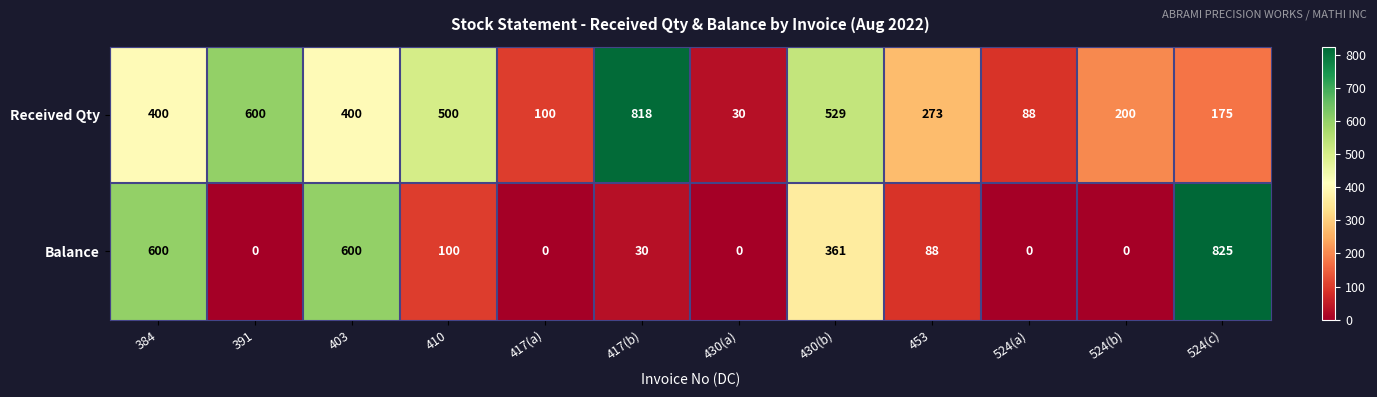

Rank the series at 384 from lowest to highest value.

Received Qty, Balance